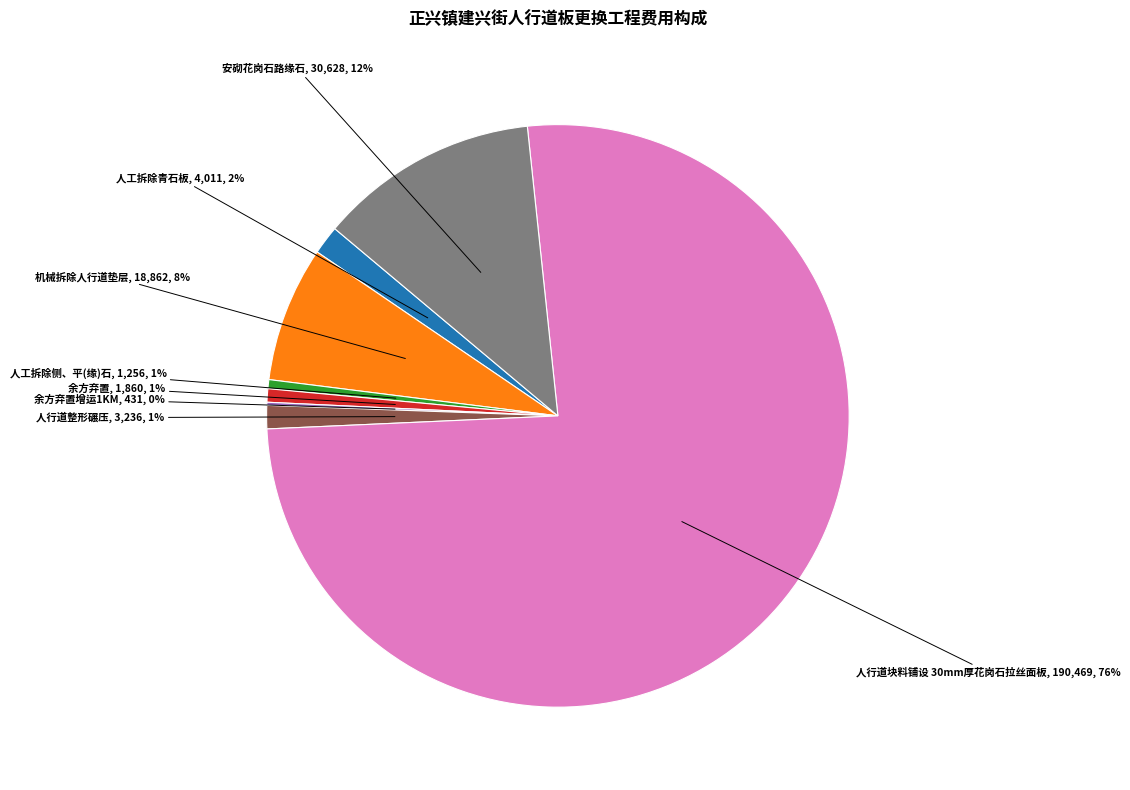

What percentage is the 机械拆除人行道垫层 slice, to the nearest percent?

8%